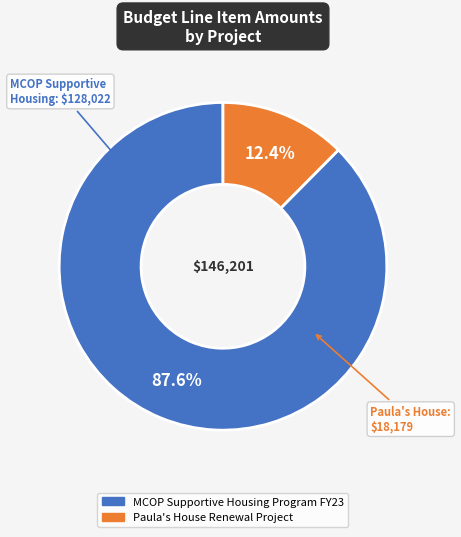

Between MCOP Supportive Housing Program FY23 and Paula's House Renewal Project, which is larger?

MCOP Supportive Housing Program FY23